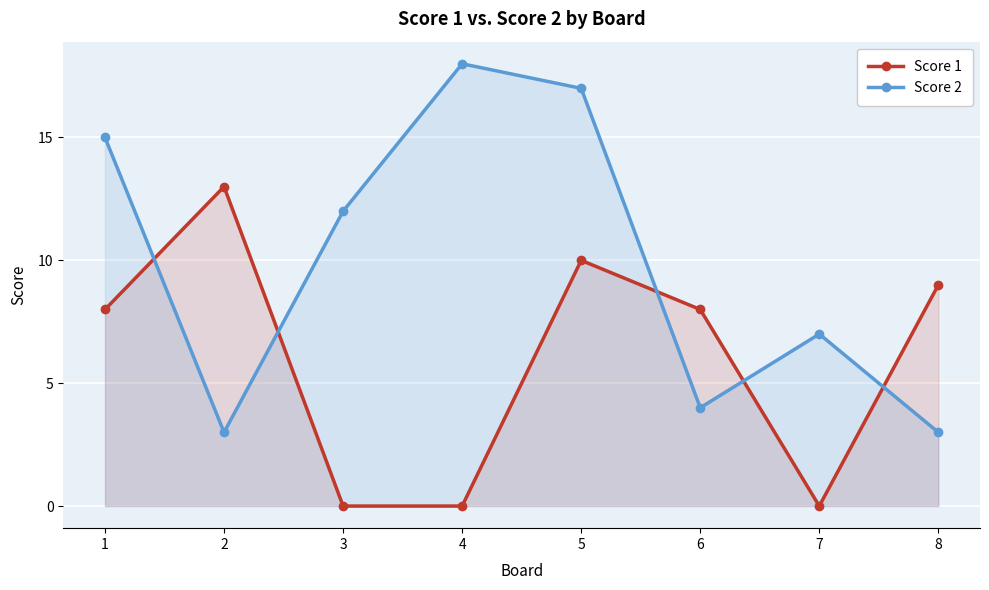

What are all the series names shown in the legend?

Score 1, Score 2